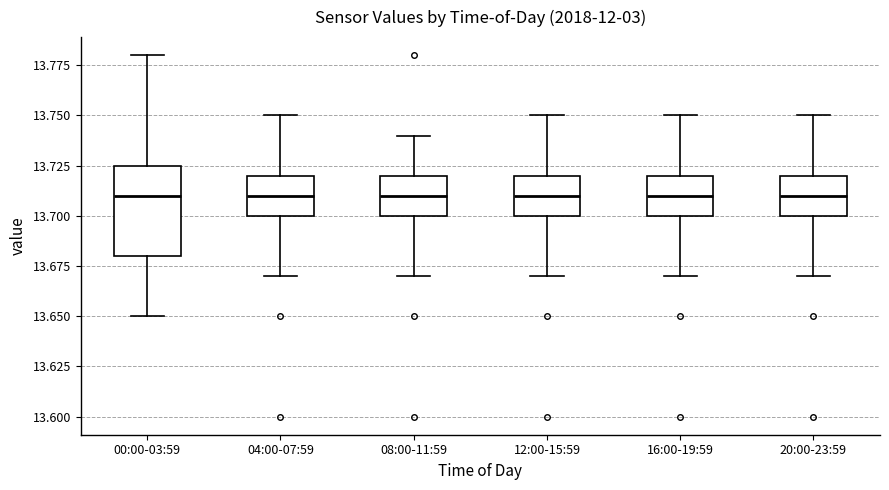

Which box is the tallest, from its lower edge to its upper edge?

00:00-03:59